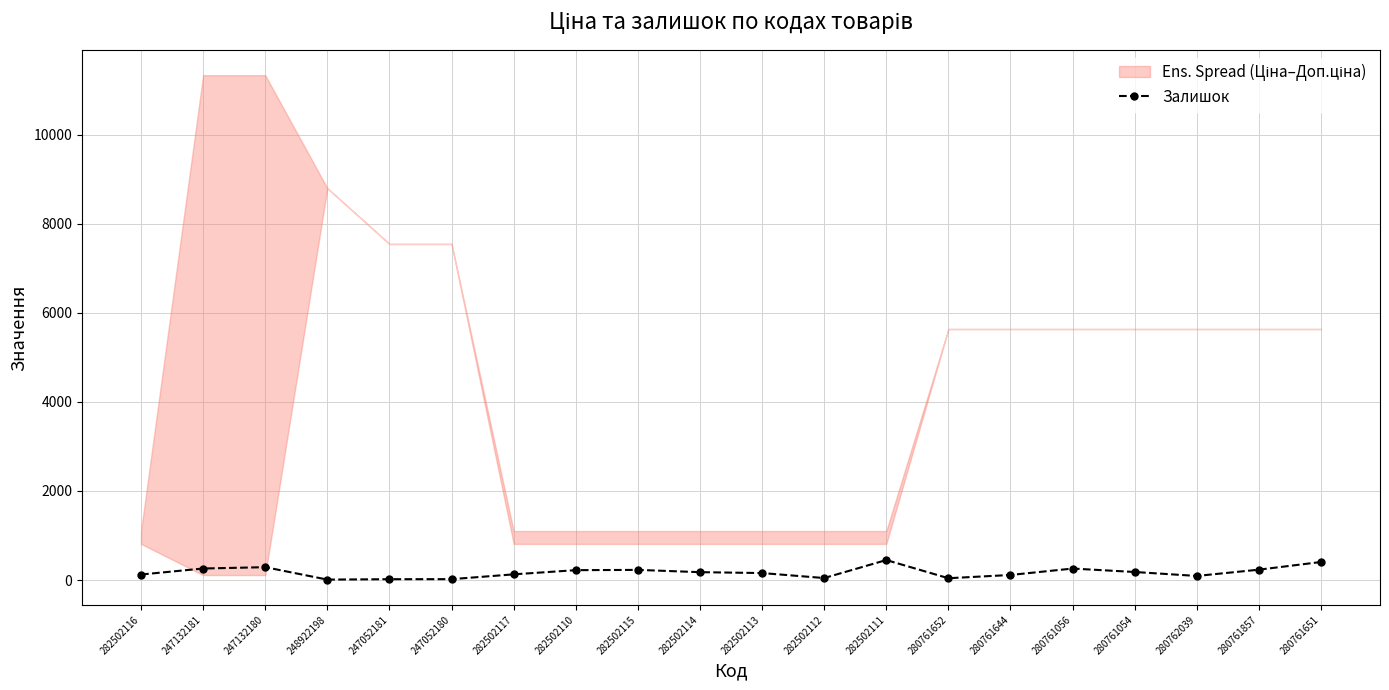

True or false: the data shows 42 at 280761652.

True